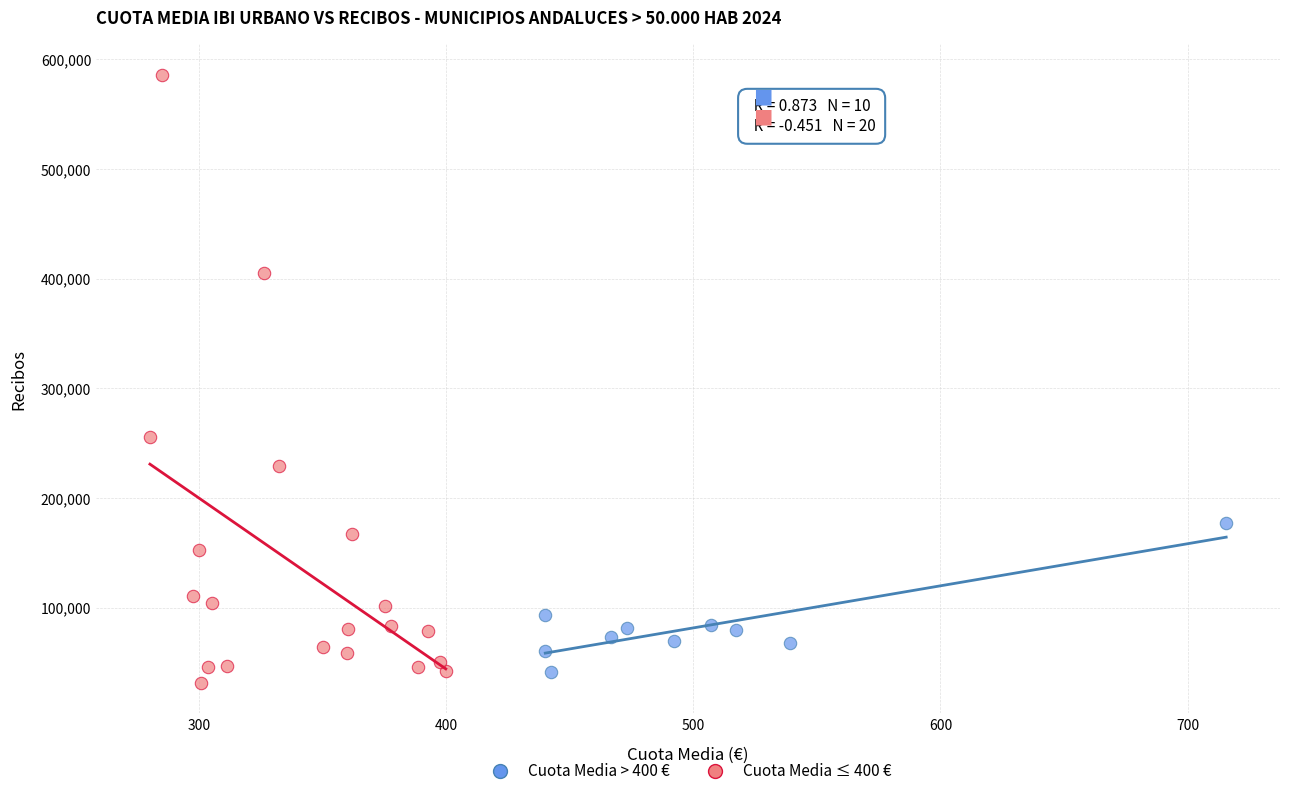

Which series reaches the minimum Y coordinate?

Cuota Media ≤ 400 €